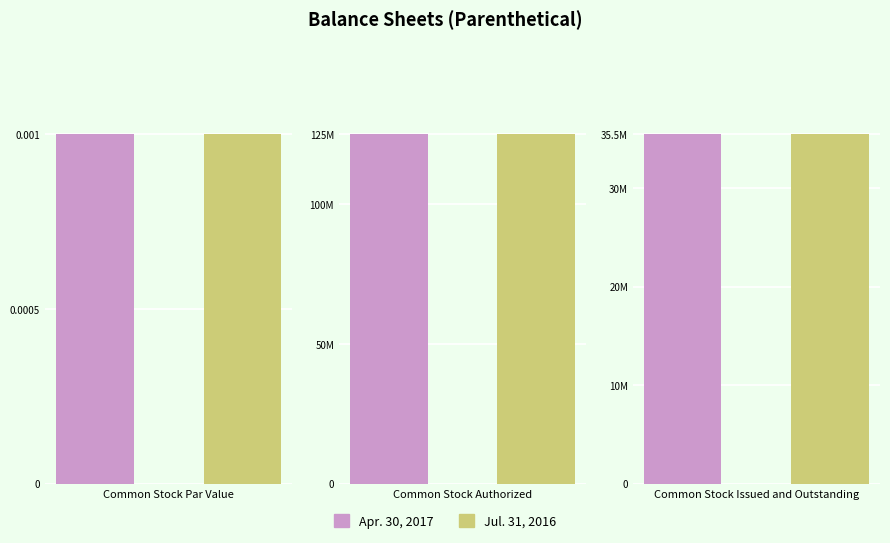

Which category has the highest value across all series?

Common Stock Authorized